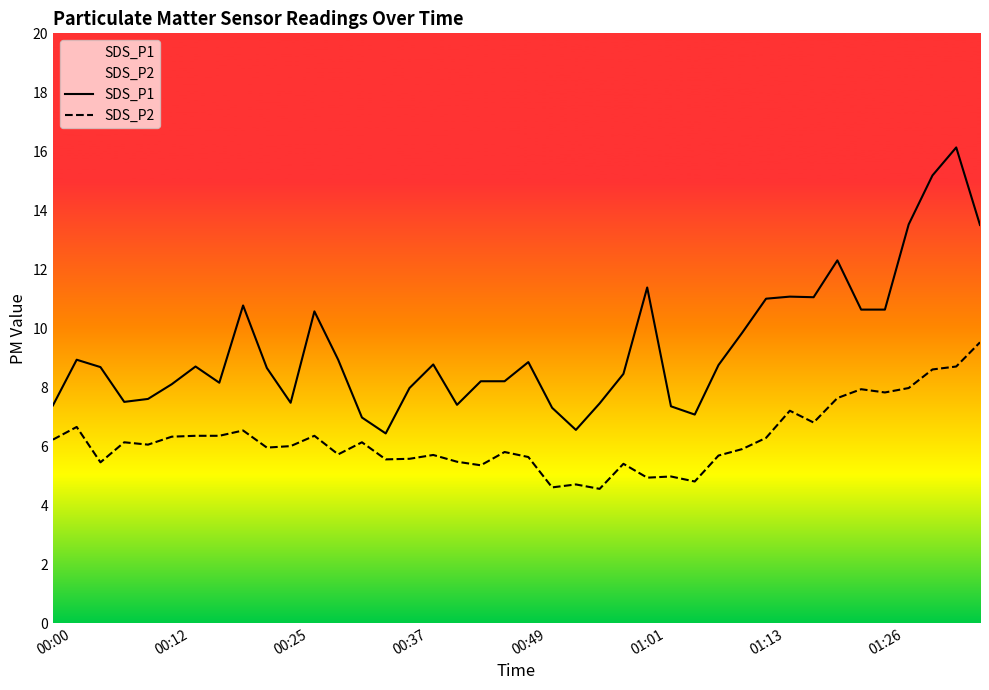

In SDS_P2, how many points are higher than both neighbors (excluding endpoints)?

12